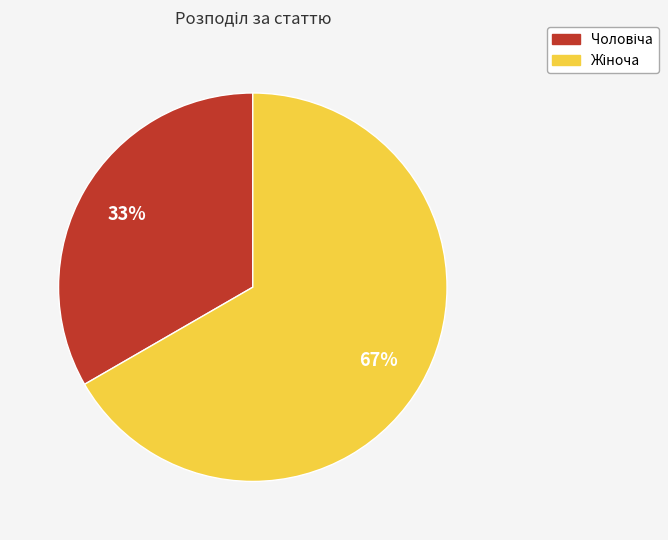

Count the number of slices in the pie.

2